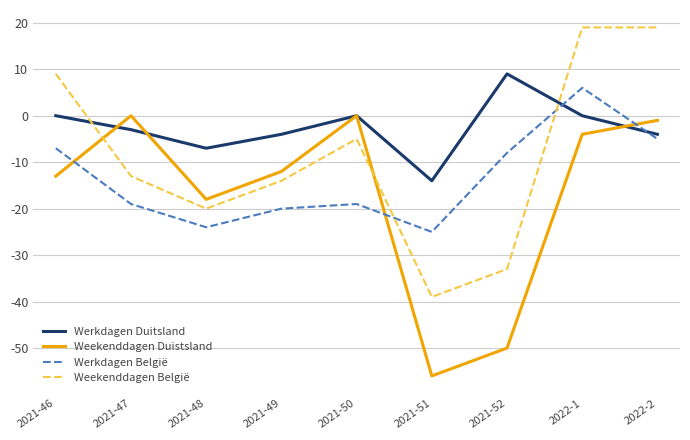

What is the greatest value displayed?

19